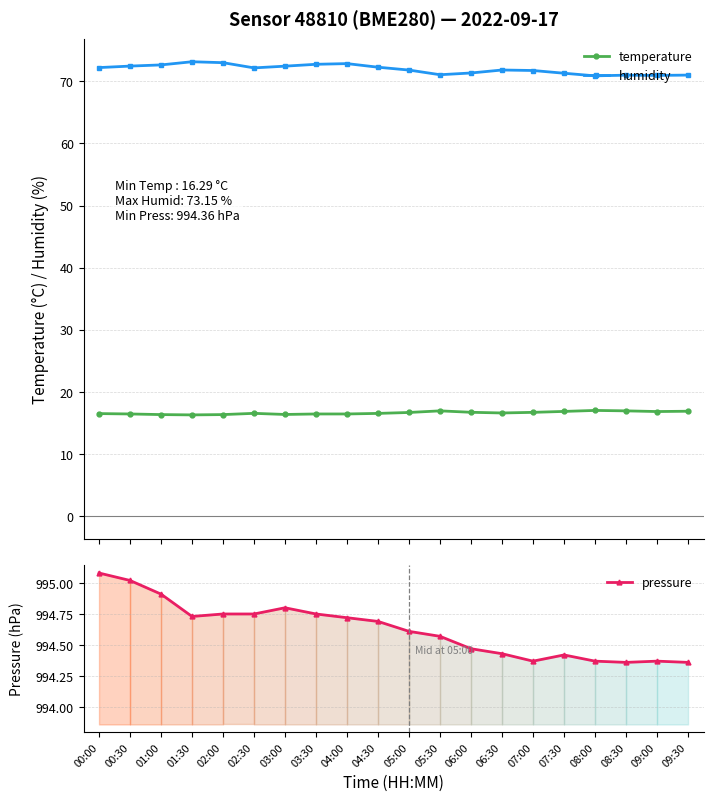

At how many categories does at least one series exceed 616?

20